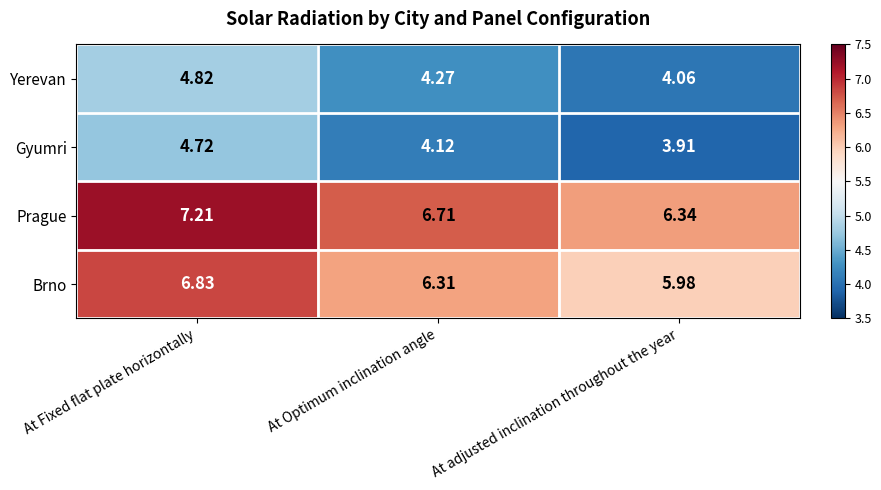

Which series has the widest spread of values?

Prague